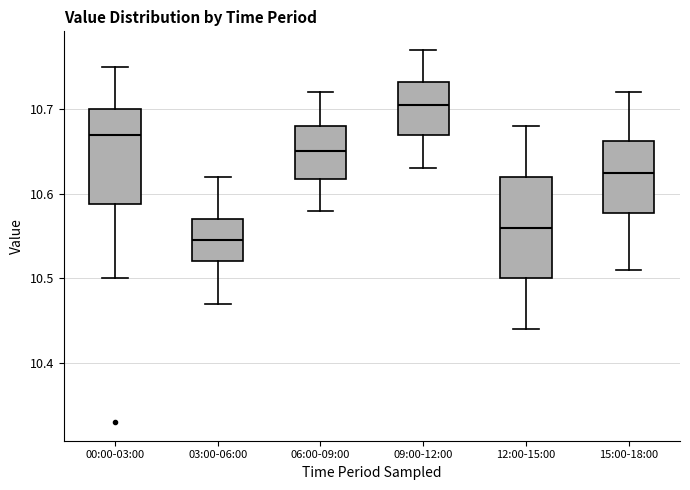

Where does the lower whisker of the box for 03:00-06:00 end on the y-axis? The values are not printed on the chart, so give them approximately, as read against the axis.

10.47